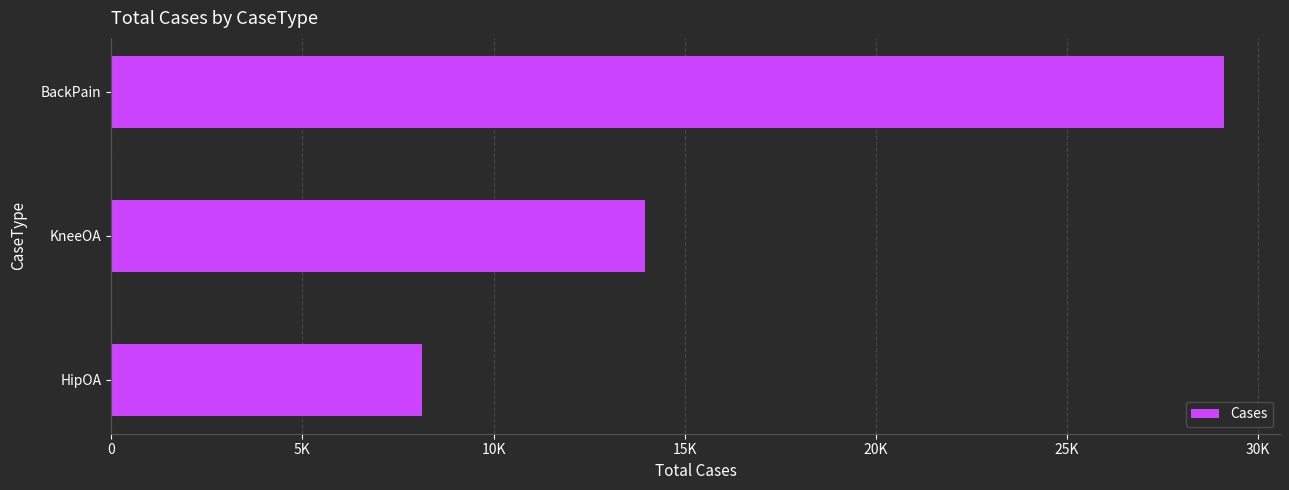

List the labels in order of value, smallest first.

HipOA, KneeOA, BackPain